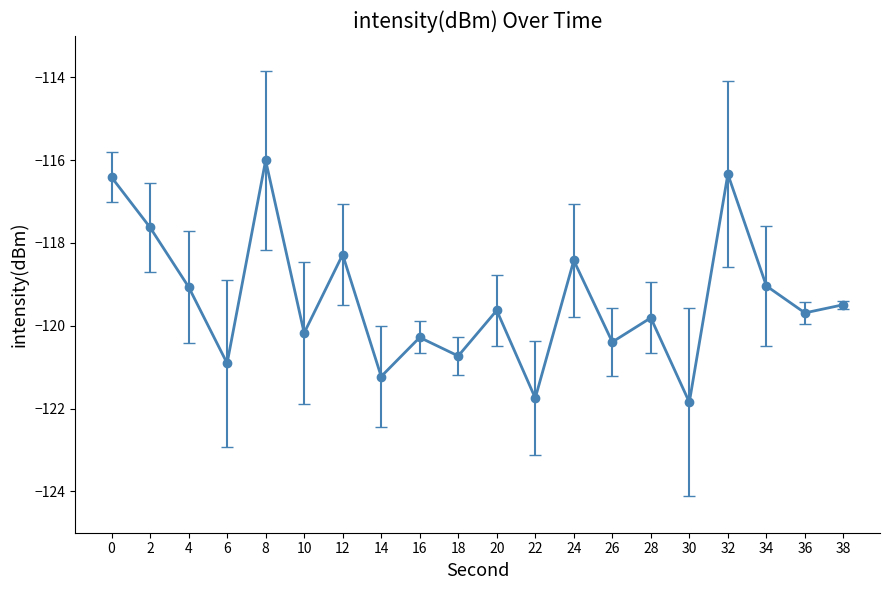

What is the minimum value shown in the chart?

-121.8